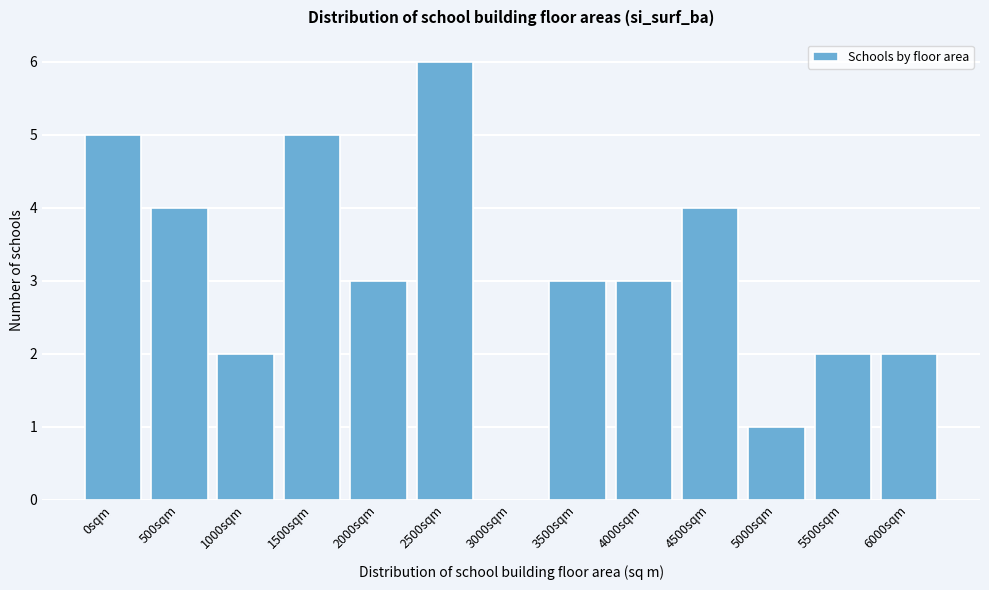

Reading right to left, what are all the values shown in this chart?

6000sqm=2	5500sqm=2	5000sqm=1	4500sqm=4	4000sqm=3	3500sqm=3	3000sqm=0	2500sqm=6	2000sqm=3	1500sqm=5	1000sqm=2	500sqm=4	0sqm=5